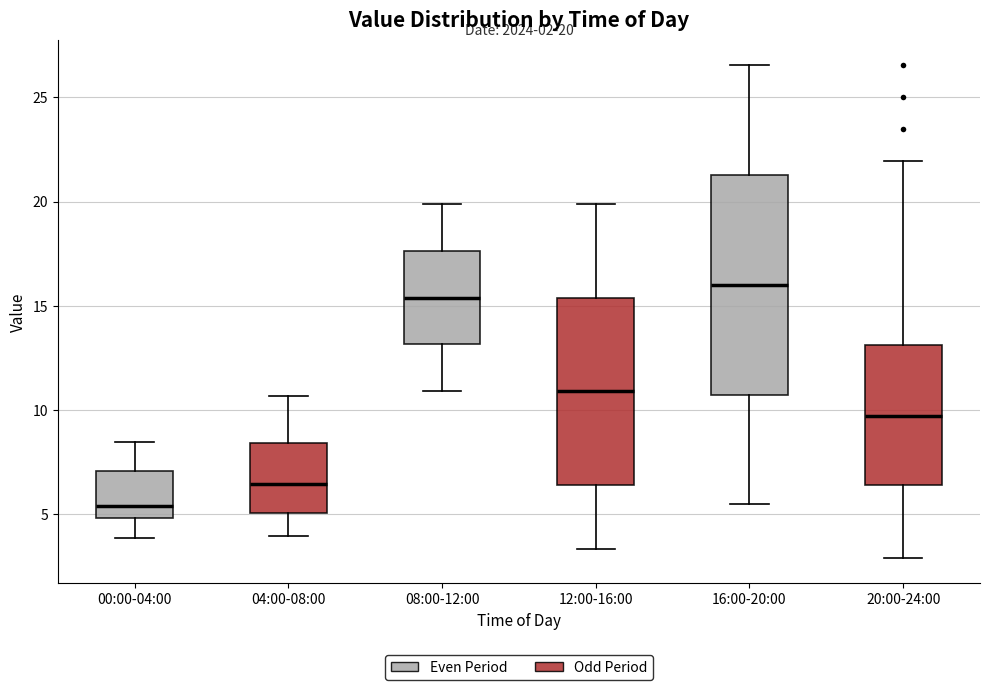

Which box is the tallest, from its lower edge to its upper edge?

16:00-20:00